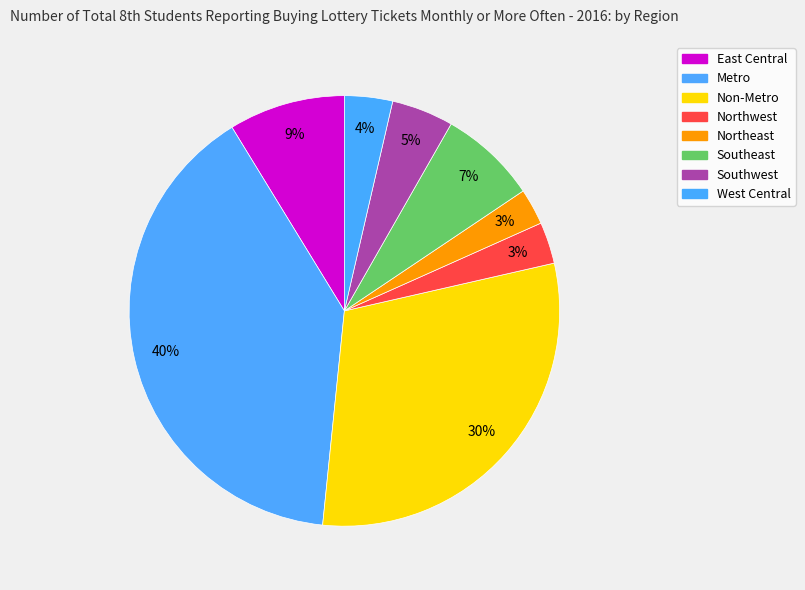

Combined, do Non-Metro and East Central account for over 50%?

No